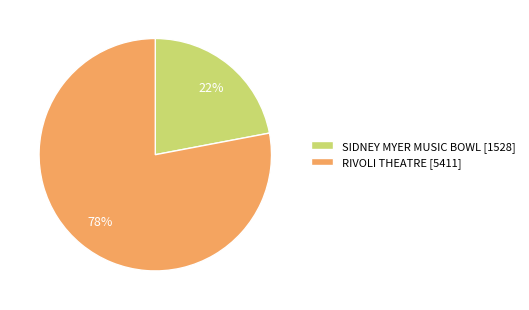

Which slice is the largest?

RIVOLI THEATRE